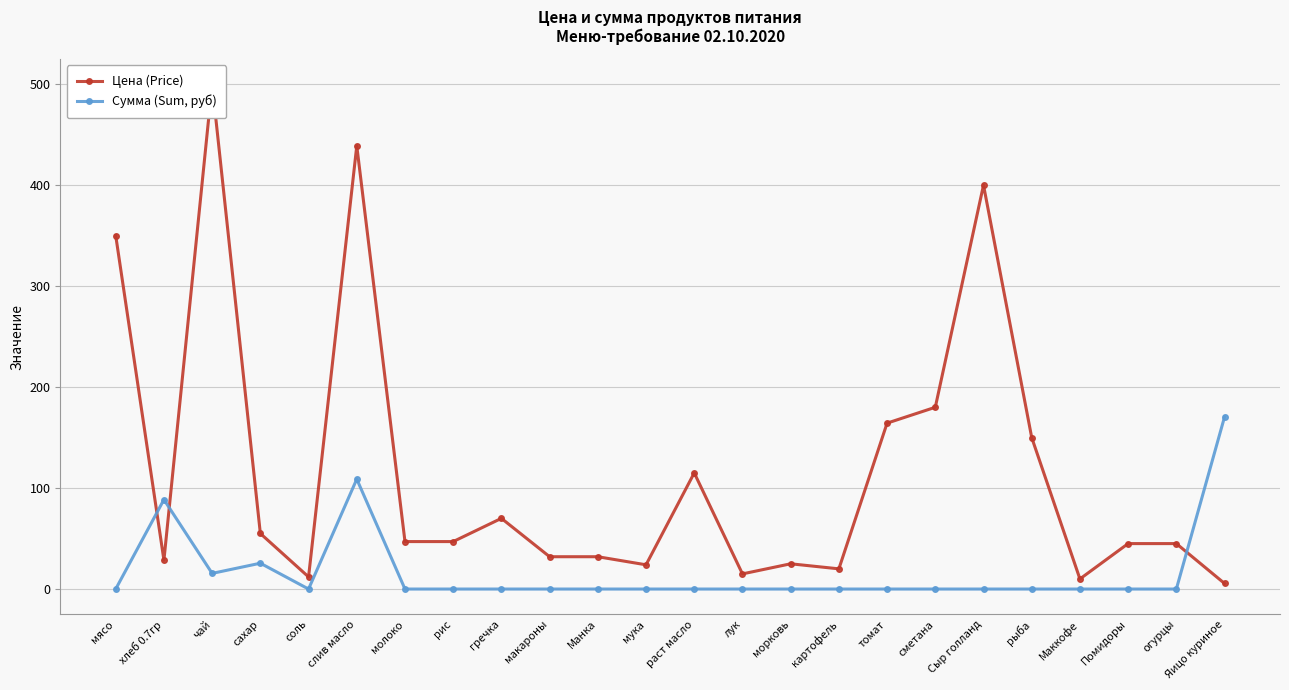

What is the greatest value displayed?

500.0